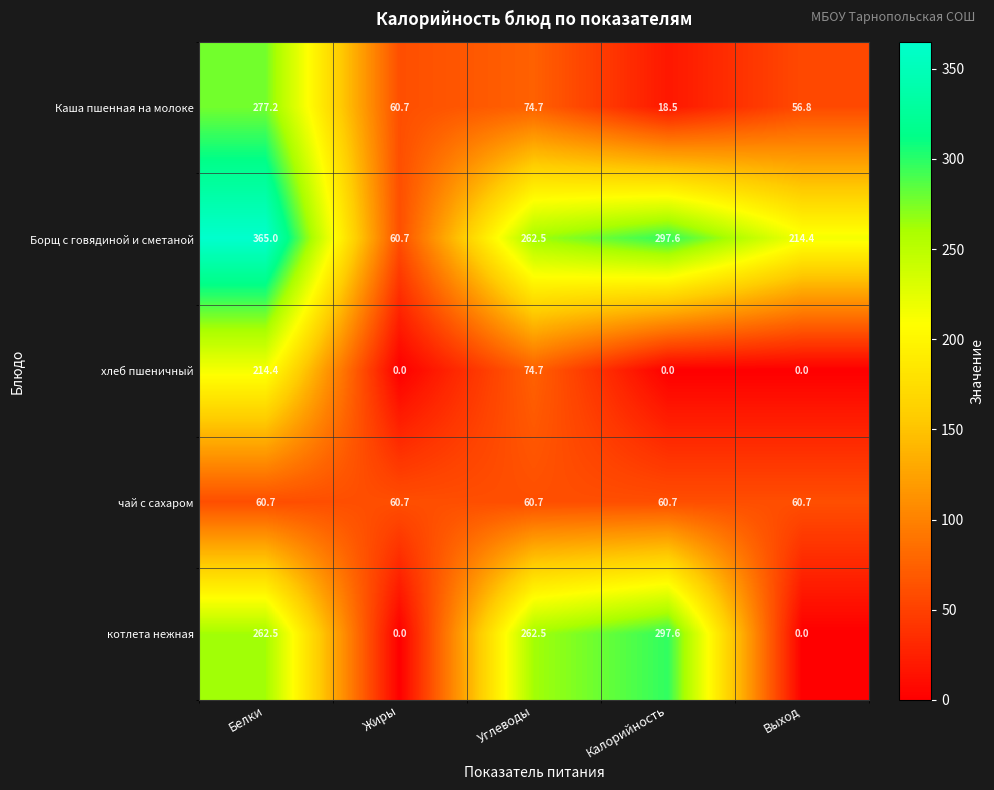

The Борщ с говядиной и сметаной series shows 214.4 at Выход. True or false?

True